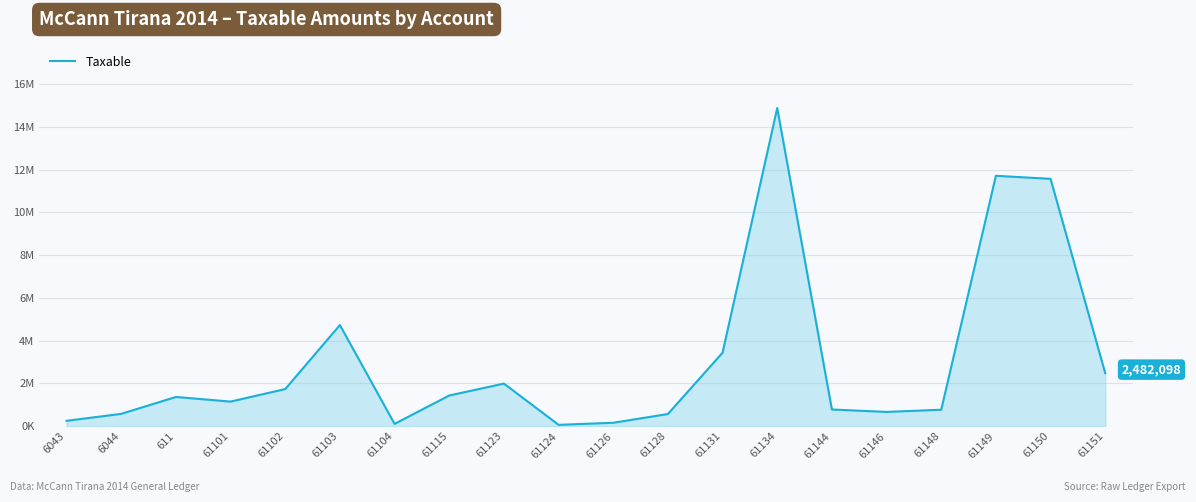

At which category does the data reach its first local valley?

61101